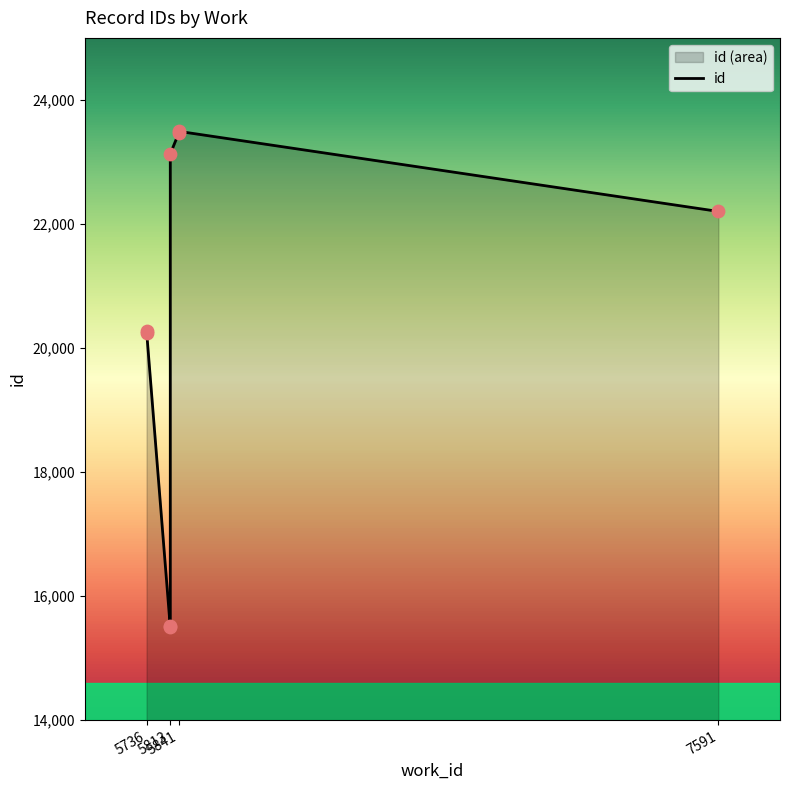

What is the change in value from 5841 to 7591?

-1291